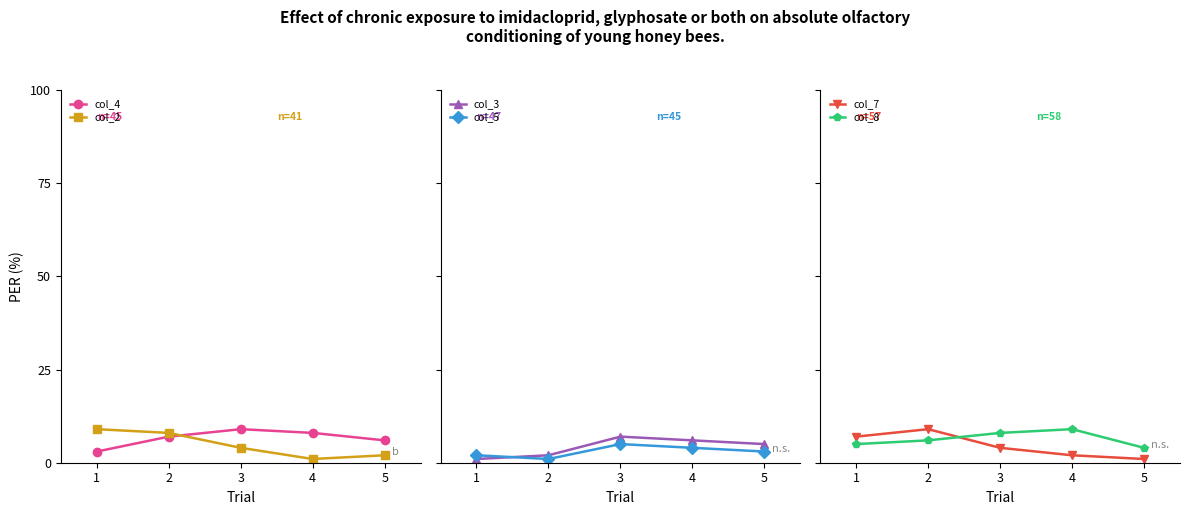

Reading left to right, extract all data points from this chart.

col_4: 1=3	2=7	3=9	4=8	5=6
col_2: 1=9	2=8	3=4	4=1	5=2
col_3: 1=1	2=2	3=7	4=6	5=5
col_5: 1=2	2=1	3=5	4=4	5=3
col_7: 1=7	2=9	3=4	4=2	5=1
col_8: 1=5	2=6	3=8	4=9	5=4